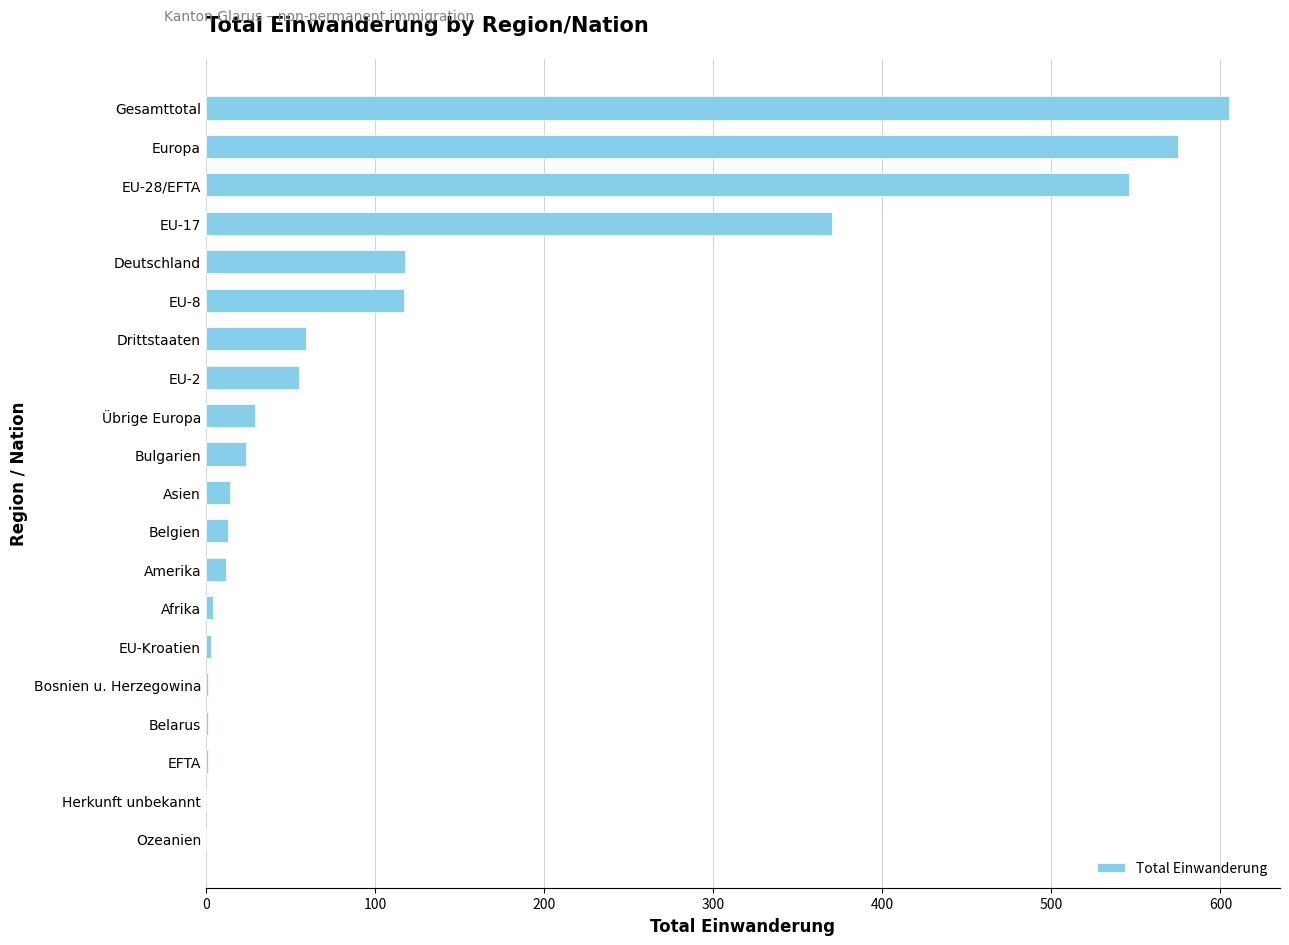

What is the sum of all values?

2547